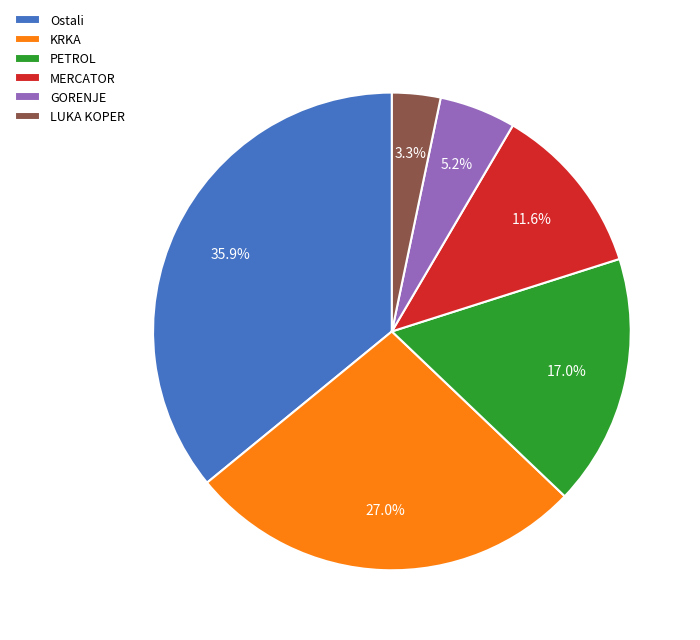

Rank the categories by value from lowest to highest.

LUKA KOPER, GORENJE, MERCATOR, PETROL, KRKA, Ostali